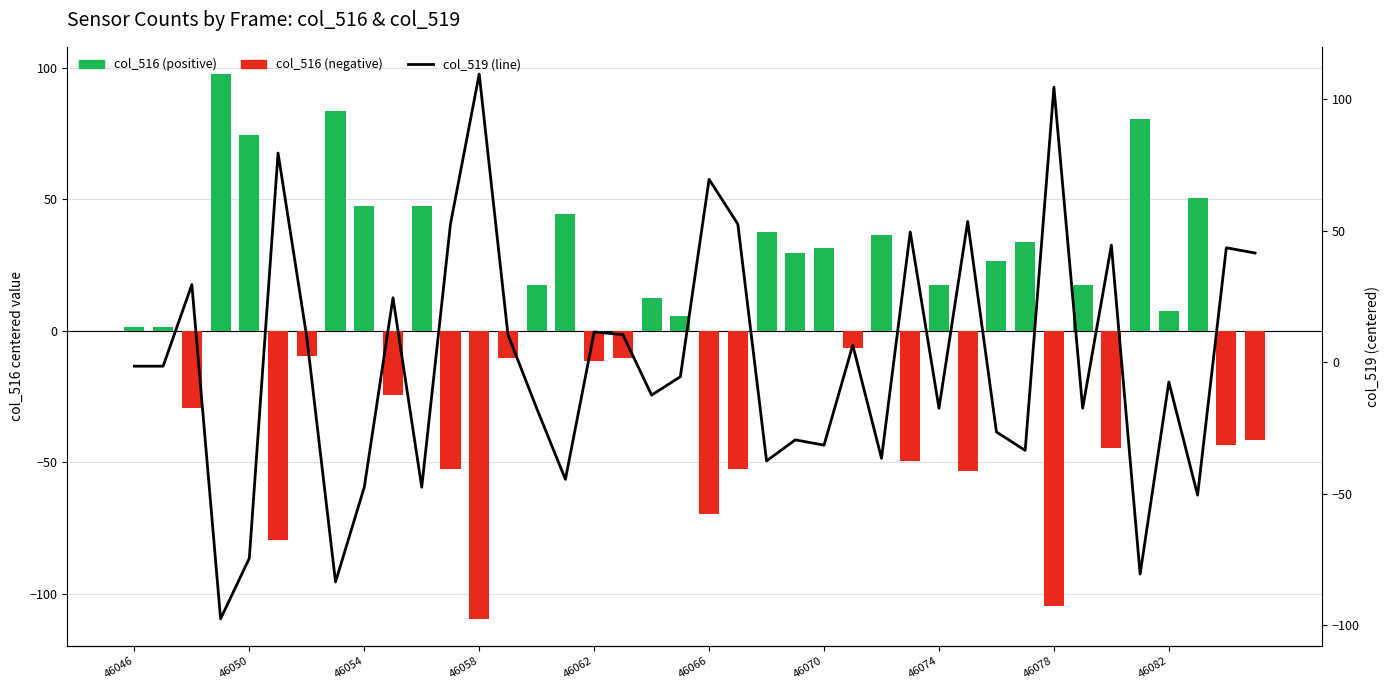

Reading right to left, what are all the values shown in this chart?

col_516 (positive): 0.0	0.0	50.5	7.5	80.5	0.0	17.5	0.0	33.5	26.5	0.0	17.5	0.0	36.5	0.0	31.5	29.5	37.5	0.0	0.0	5.5	12.5	0.0	0.0	44.5	17.5	0.0	0.0	0.0	47.5	0.0	47.5	83.5	0.0	0.0	74.5	97.5	0.0	1.5	1.5
col_516 (negative): -41.5	-43.5	0.0	0.0	0.0	-44.5	0.0	-104.5	0.0	0.0	-53.5	0.0	-49.5	0.0	-6.5	0.0	0.0	0.0	-52.5	-69.5	0.0	0.0	-10.5	-11.5	0.0	0.0	-10.5	-109.5	-52.5	0.0	-24.5	0.0	0.0	-9.5	-79.5	0.0	0.0	-29.5	0.0	0.0
col_519: 41.5	43.5	-50.5	-7.5	-80.5	44.5	-17.5	104.5	-33.5	-26.5	53.5	-17.5	49.5	-36.5	6.5	-31.5	-29.5	-37.5	52.5	69.5	-5.5	-12.5	10.5	11.5	-44.5	-17.5	10.5	109.5	52.5	-47.5	24.5	-47.5	-83.5	9.5	79.5	-74.5	-97.5	29.5	-1.5	-1.5